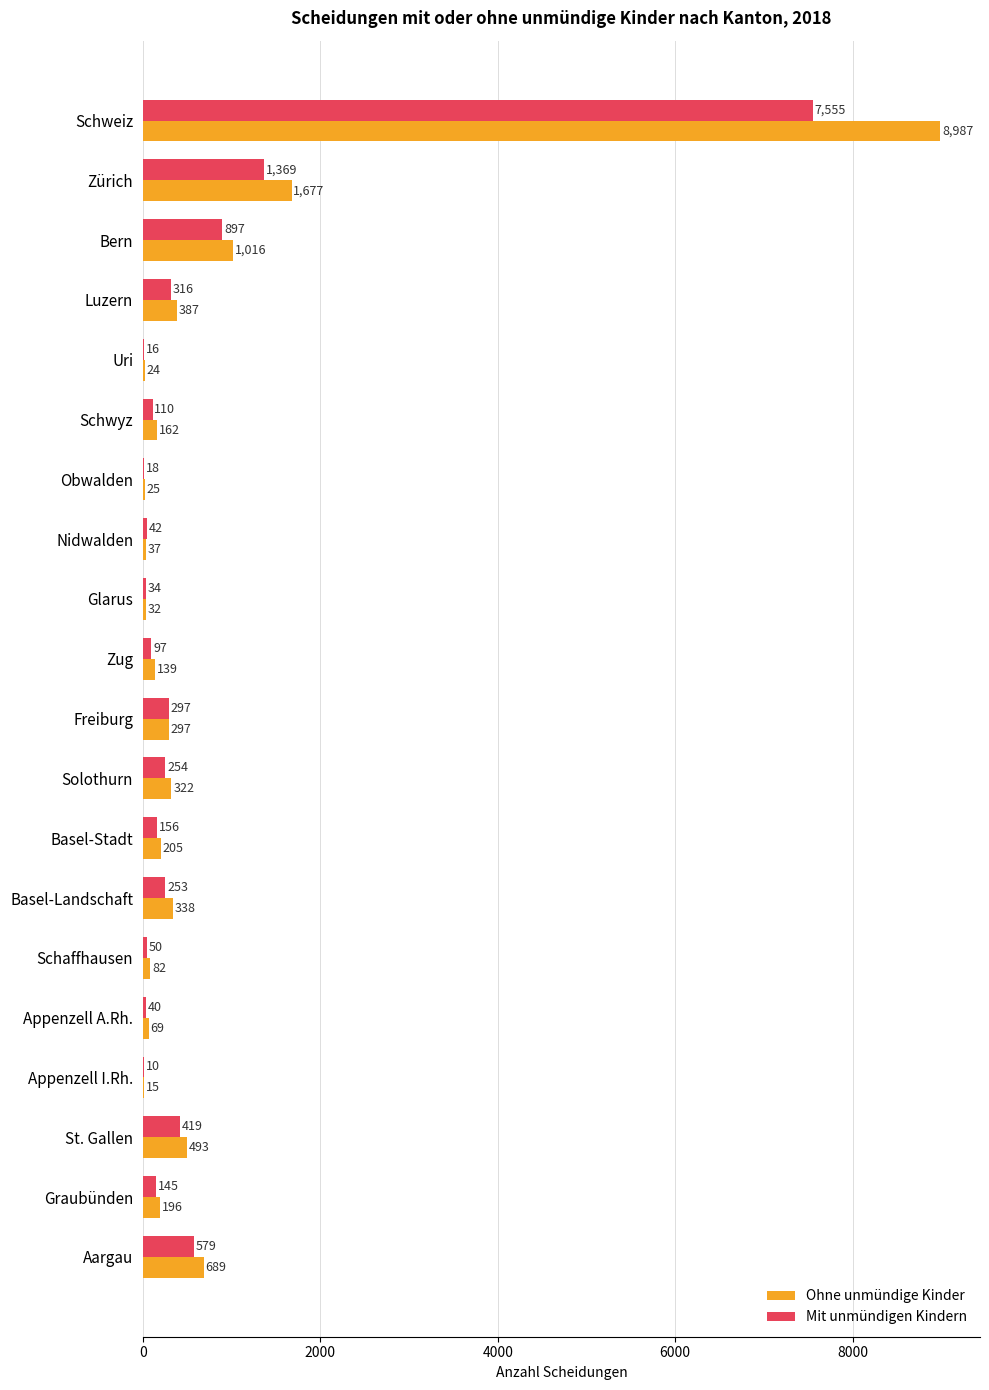

Is the value of Ohne unmündige Kinder at Appenzell I.Rh. greater than the value of Mit unmündigen Kindern at Appenzell A.Rh.?

No